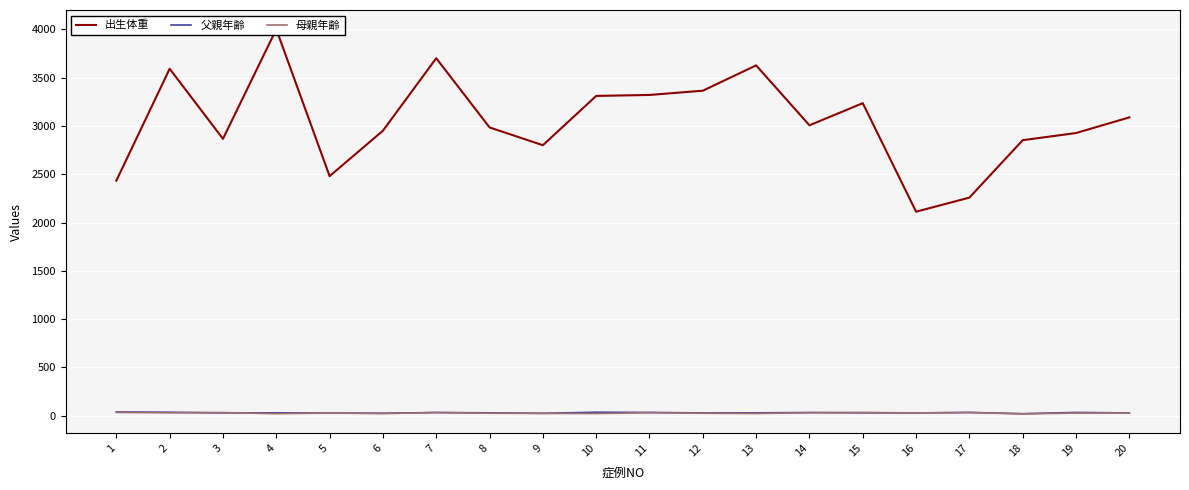

Does the chart display data point markers on the line(s)?

No